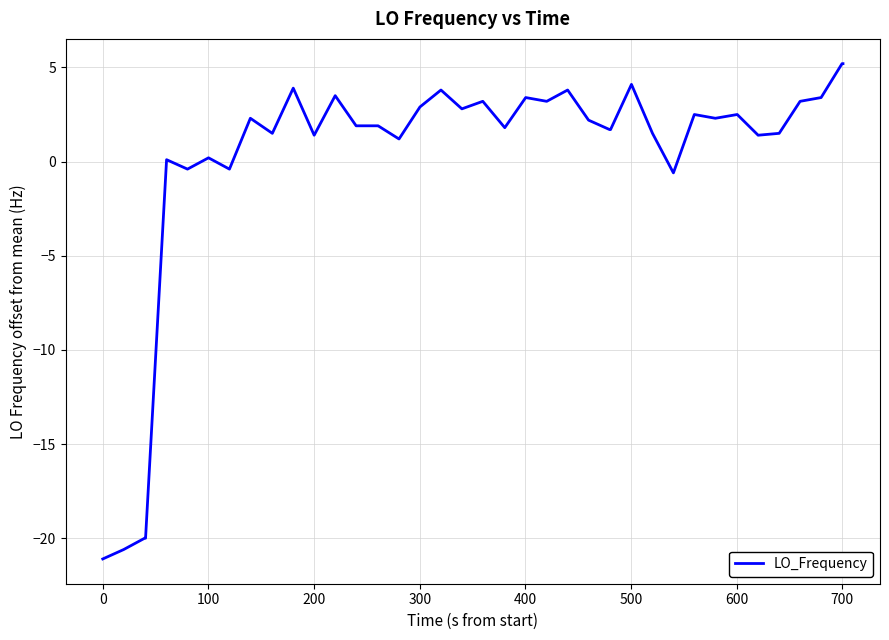

What is the greatest value displayed?

5.2